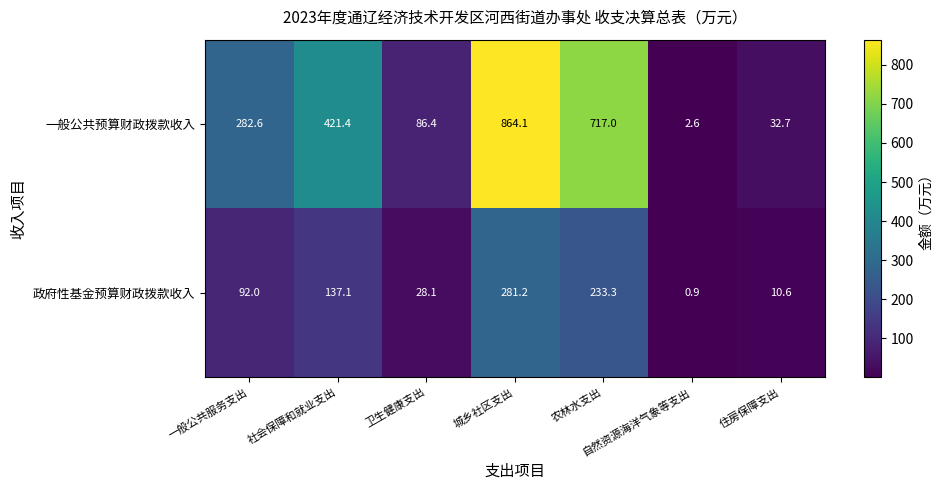

What is the highest value of the 一般公共预算财政拨款收入 series?

864.1